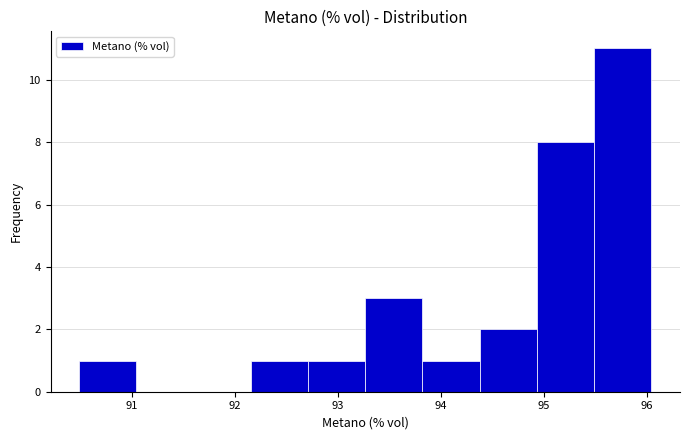

Reading left to right, list every bar in this chart as the range it spans on the x-axis followed by its height. Neither the bar edges nor the heights are printed on the chart, so give them approximately, as read against the axes.

90.5 to 91.0: 1
91.0 to 91.6: 0
91.6 to 92.2: 0
92.2 to 92.7: 1
92.7 to 93.3: 1
93.3 to 93.8: 3
93.8 to 94.4: 1
94.4 to 94.9: 2
94.9 to 95.5: 8
95.5 to 96.0: 11